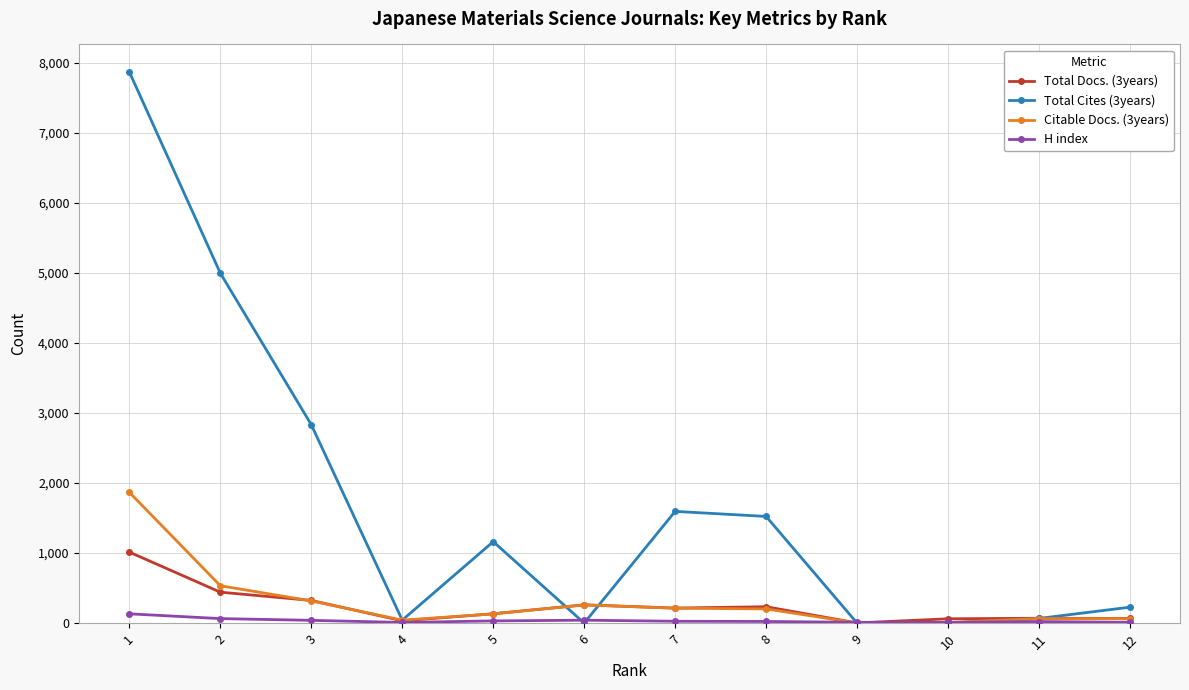

What is the sum of the Total Docs. (3years) values at 6 and 2?

701